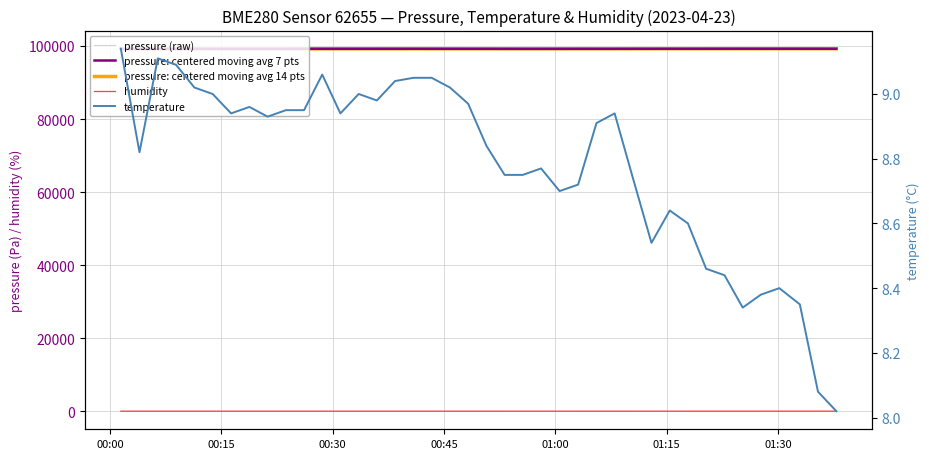

What is the minimum value for pressure: centered moving avg 7 pts?

99195.8